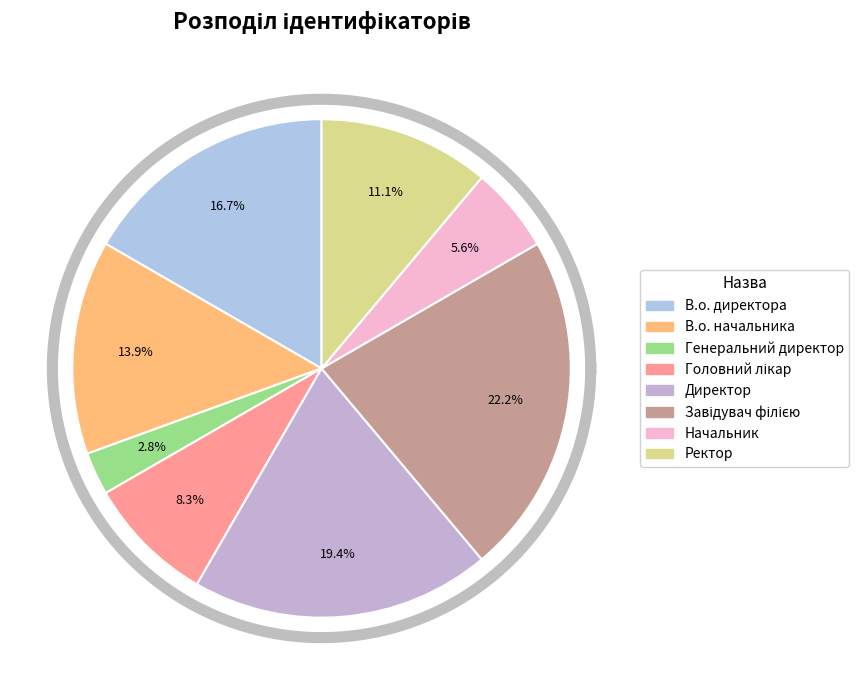

To the nearest percent, what is the difference between the В.о. директора and В.о. начальника slice percentages?

3%